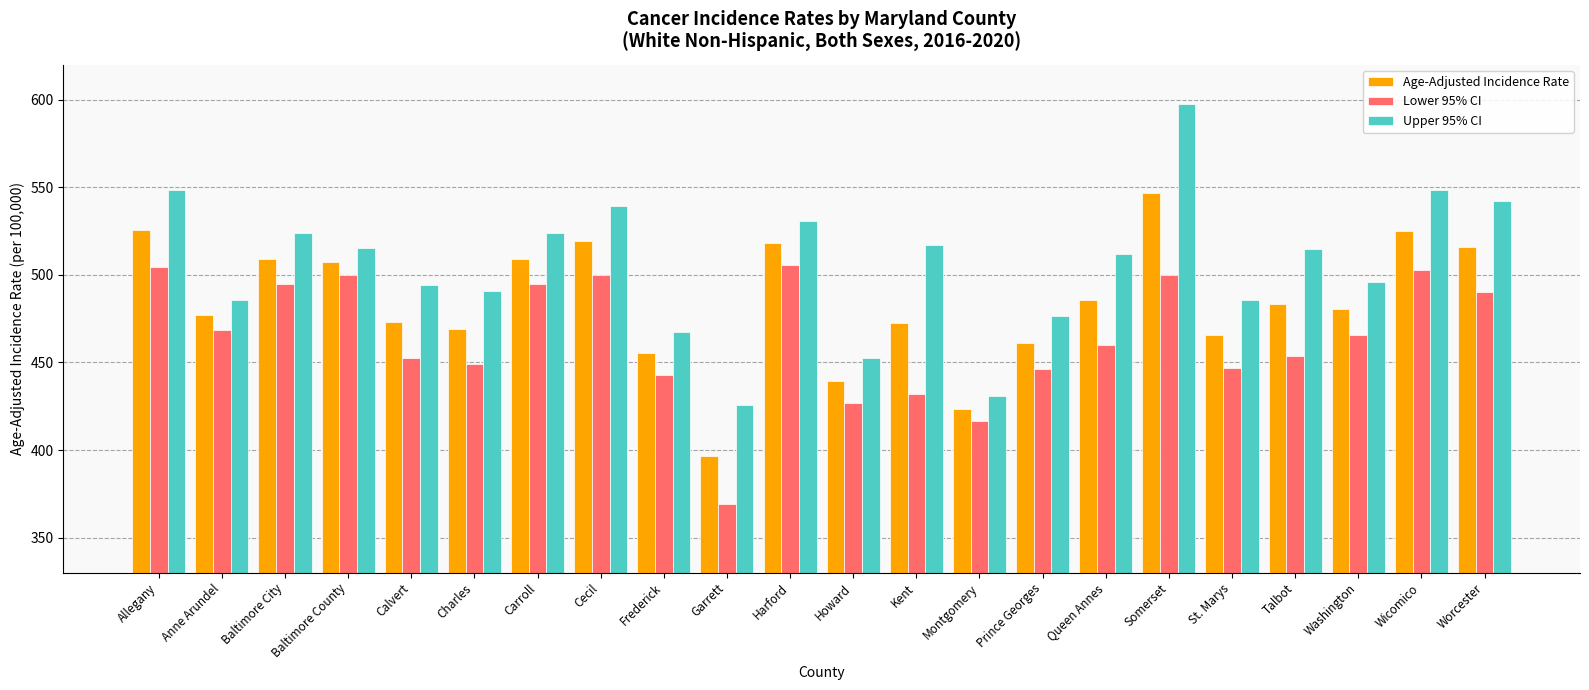

True or false: Upper 95% CI has a value of 964.7 at Allegany.

False